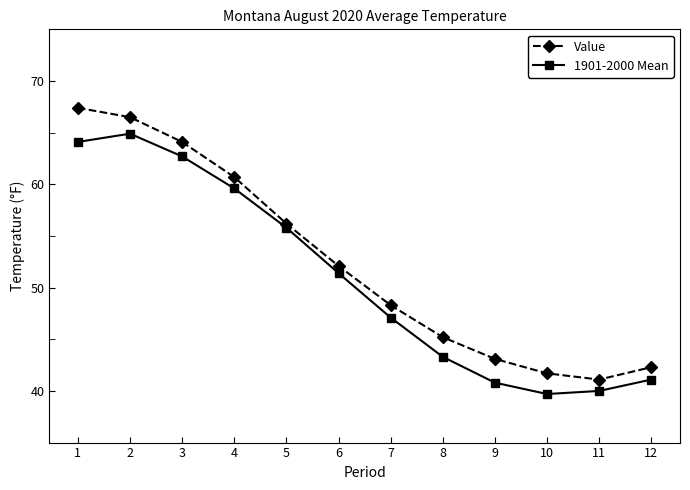

What is the value of the Value point at the 7th from the left?

48.3